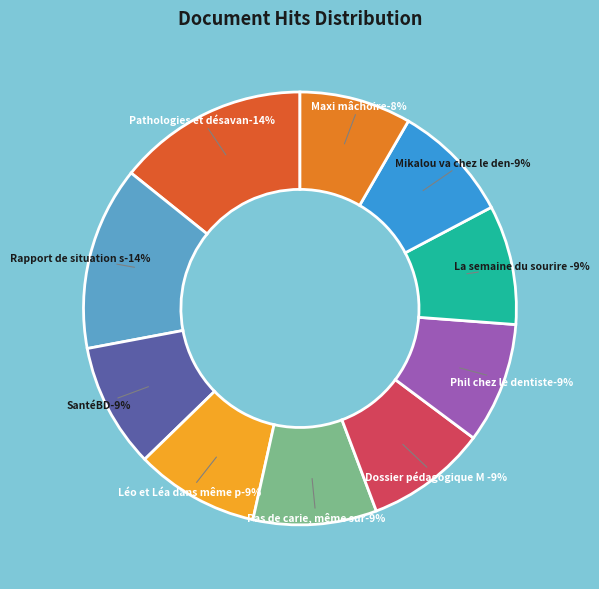

To the nearest percent, what percentage of the pie is La semaine du sourire Dent fer?

9%